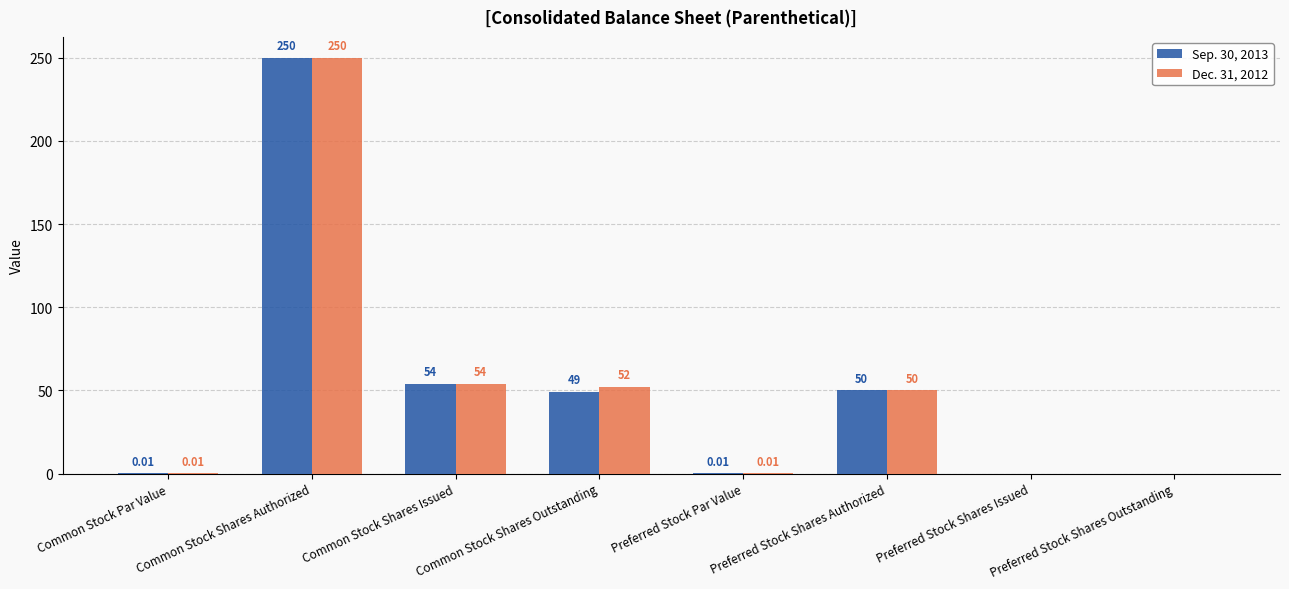

At which category is the sum across all series the highest?

Common Stock Shares Authorized